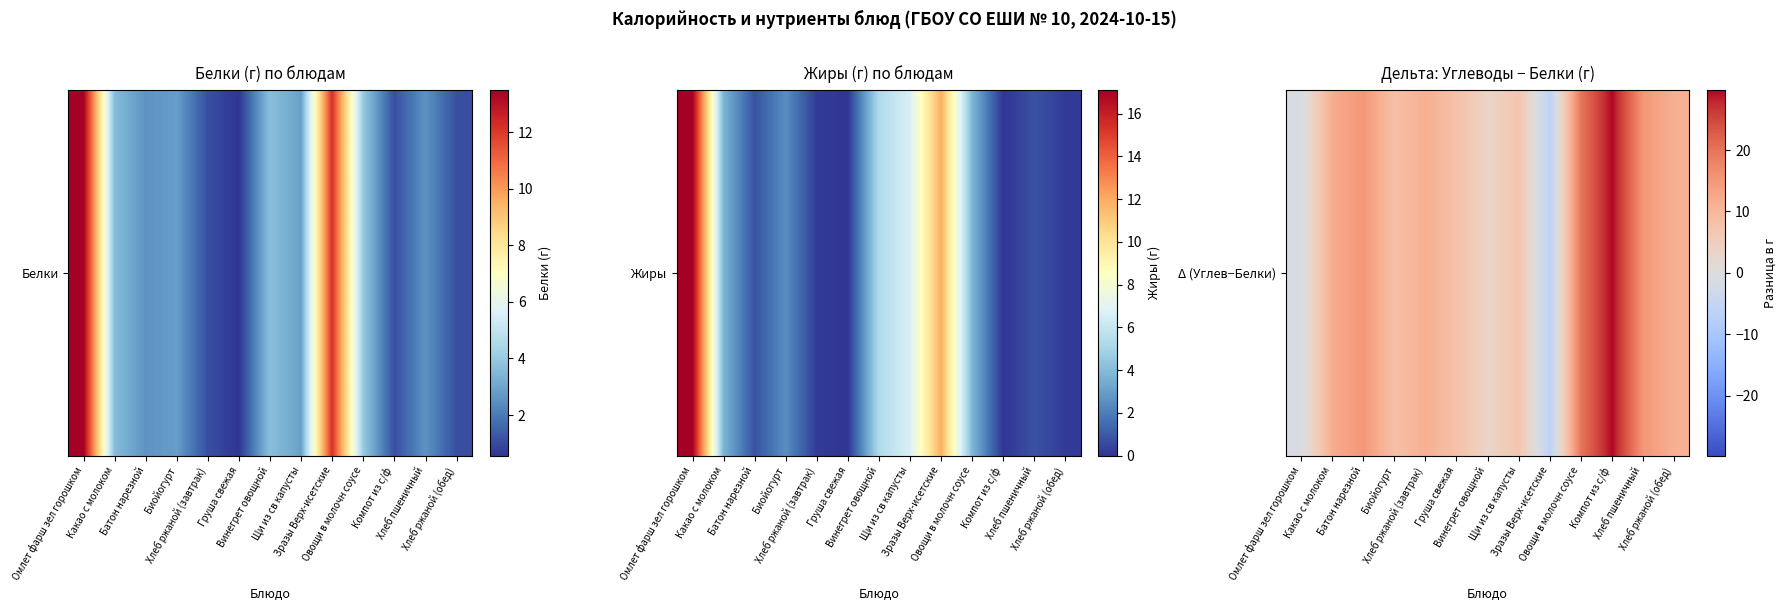

Reading left to right, list all the values displayed in this chart.

Омлет фарш зел горошком=-1.0	Какао с молоком=11.9	Батон нарезной=15.2	Биойогурт=8.2	Хлеб ржаной (завтрак)=11.3	Груша свежая=8.0	Винегрет овощной=3.4	Щи из св капусты=7.0	Зразы Верх-исетские=-6.4	Овощи в молочн соусе=19.8	Компот из с/ф=29.8	Хлеб пшеничный=15.2	Хлеб ржаной (обед)=11.3